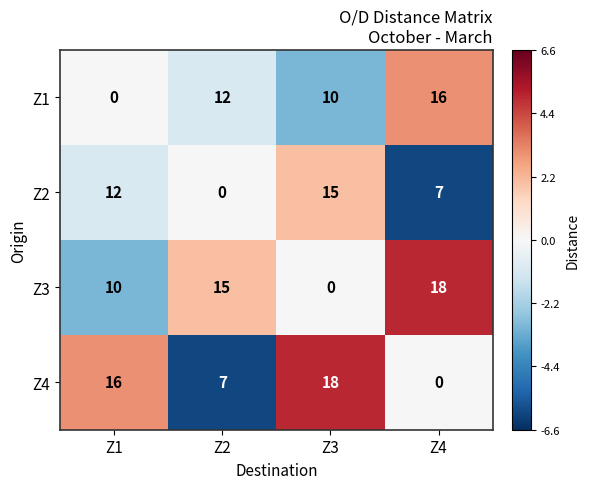

What is the minimum value shown in the chart?

0